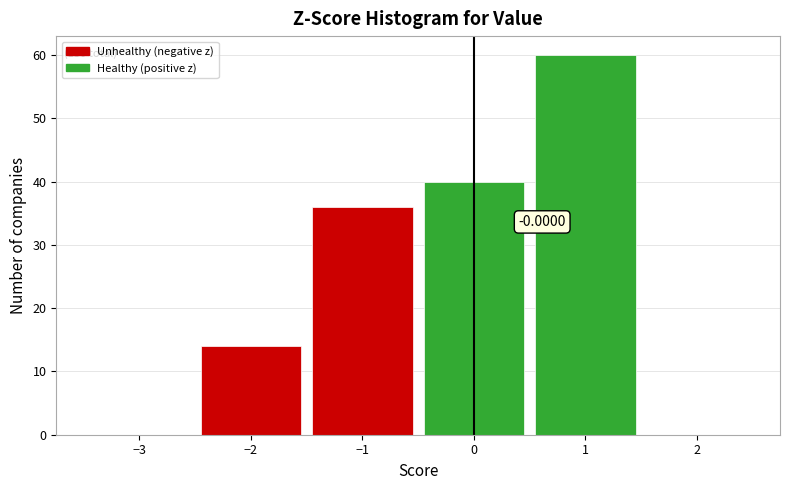

Over which range of the x-axis is the bar tallest?

0.5 to 1.5